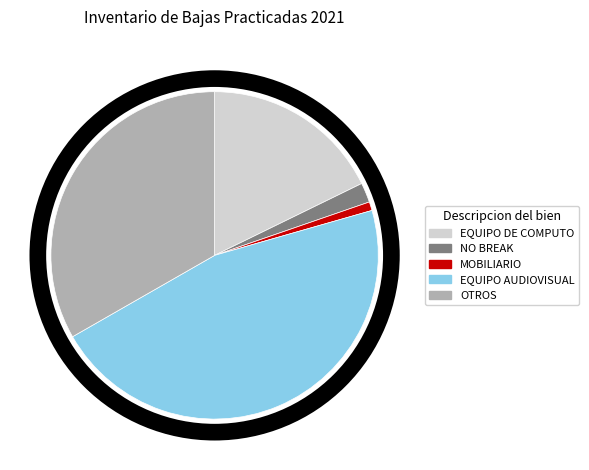

Count the number of slices in the pie.

5